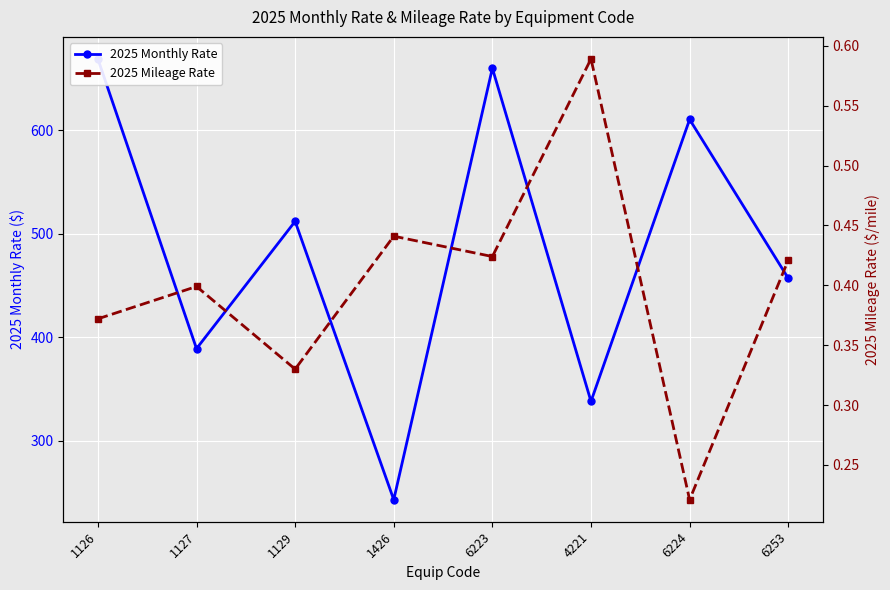

True or false: 2025 Monthly Rate and 2025 Mileage Rate intersect in this chart.

False